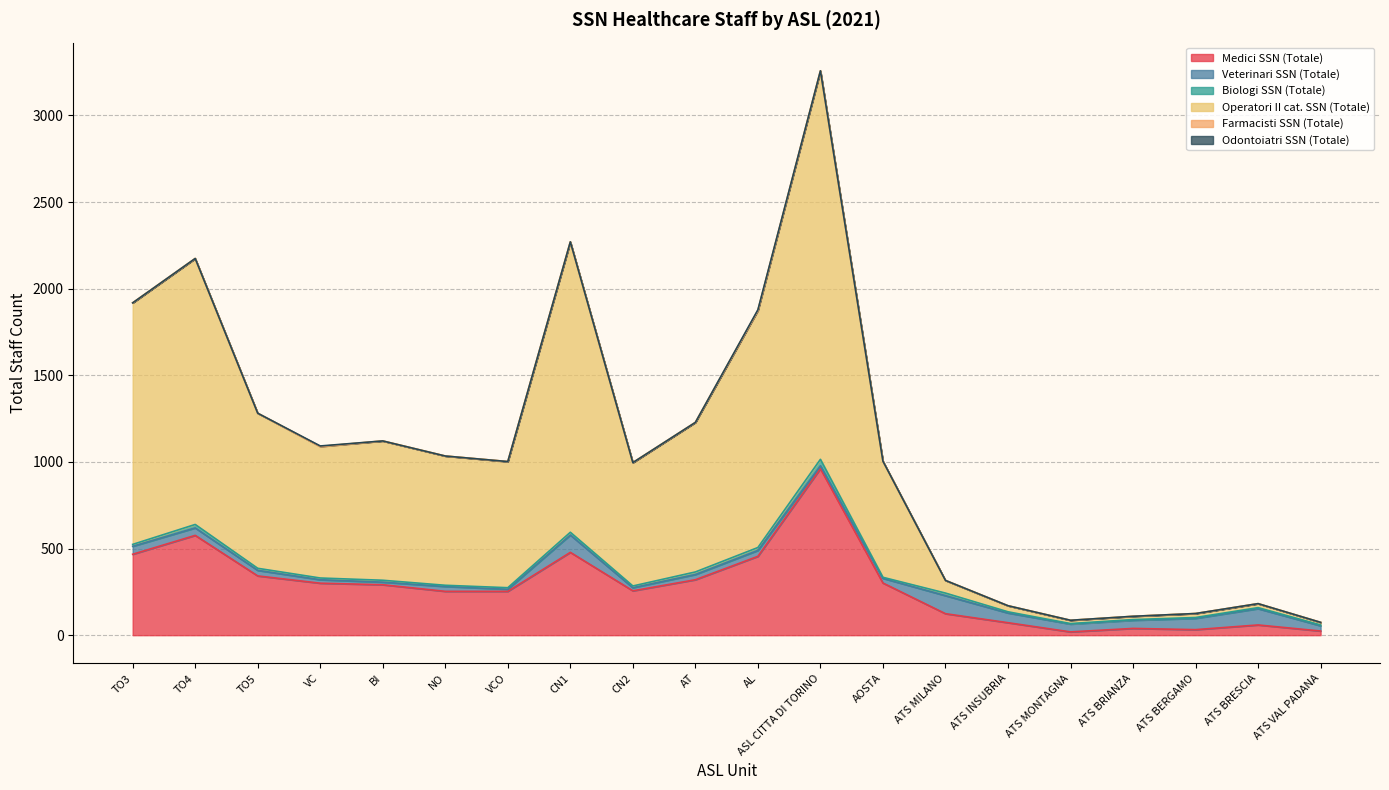

Is the value of Operatori II cat. SSN (Totale) at ATS INSUBRIA greater than the value of Odontoiatri SSN (Totale) at AL?

Yes